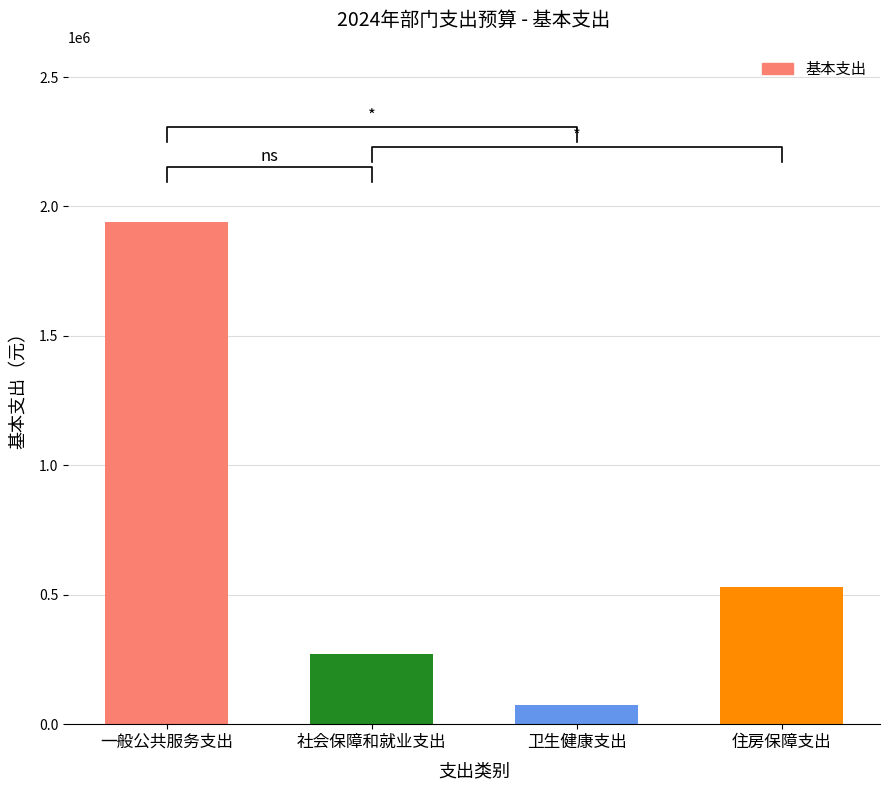

What is the sum of the values at 社会保障和就业支出 and 住房保障支出?

798482.2